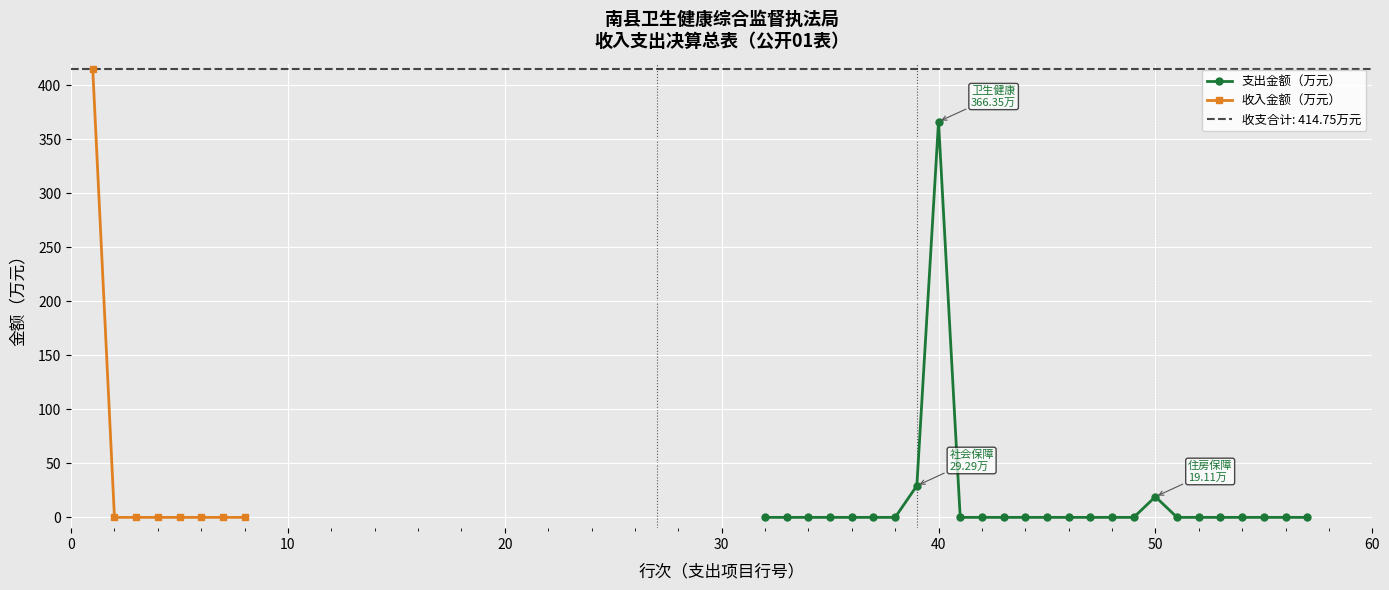

At which category does the data reach its first local peak?

40